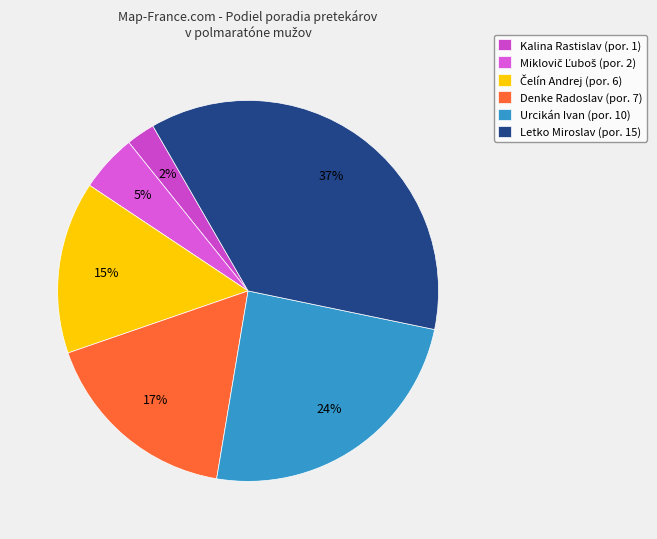

Is there any slice that represents more than half of the pie?

No